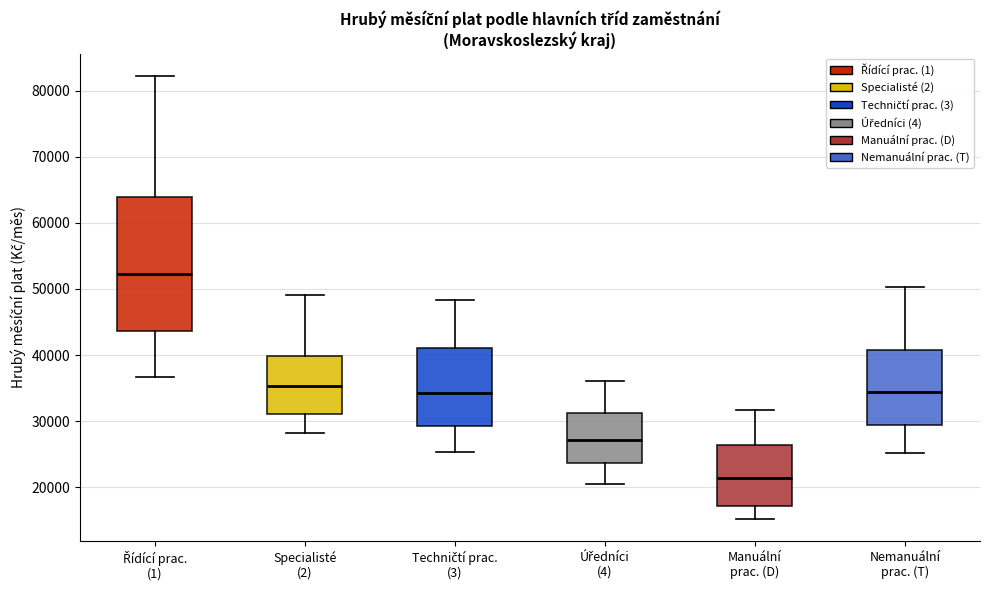

Reading left to right, transcribe this box plot: for each box, give where its median line is, the range the box spans, and where its two whiskers end, as read against the y-axis. The values are not printed on the chart, so give them approximately, as read against the axis.

Řídící prac. (1): median 52000, box 44000 to 64000, whiskers 37000 to 82000
Specialisté (2): median 35000, box 31000 to 40000, whiskers 28000 to 49000
Techničtí prac. (3): median 34000, box 29000 to 41000, whiskers 25000 to 48000
Úředníci (4): median 27000, box 24000 to 31000, whiskers 21000 to 36000
Manuální prac. (D): median 21000, box 17000 to 26000, whiskers 15000 to 32000
Nemanuální prac. (T): median 34000, box 29000 to 41000, whiskers 25000 to 50000